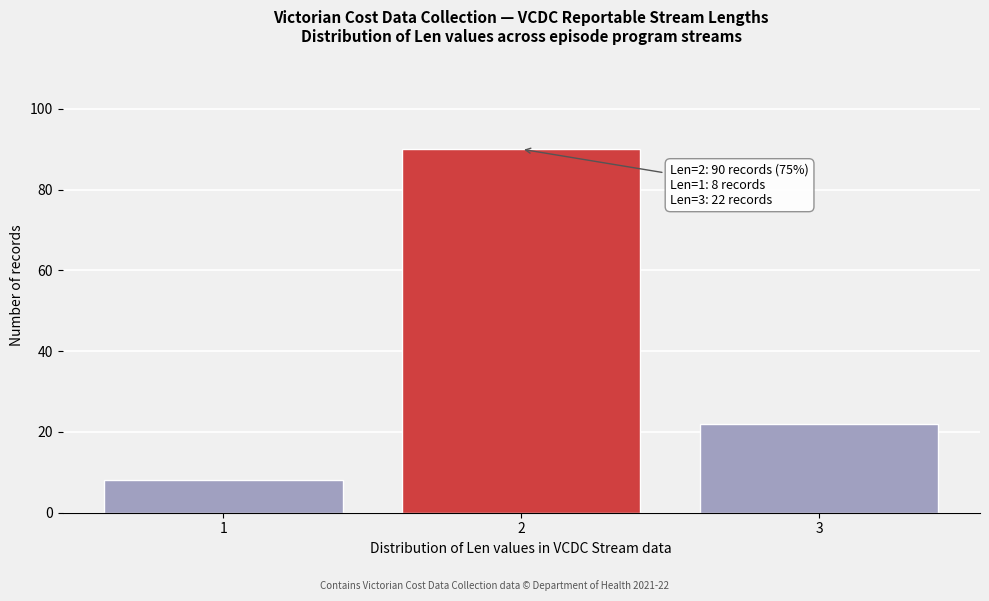

Reading right to left, what are all the values shown in this chart?

22	90	8